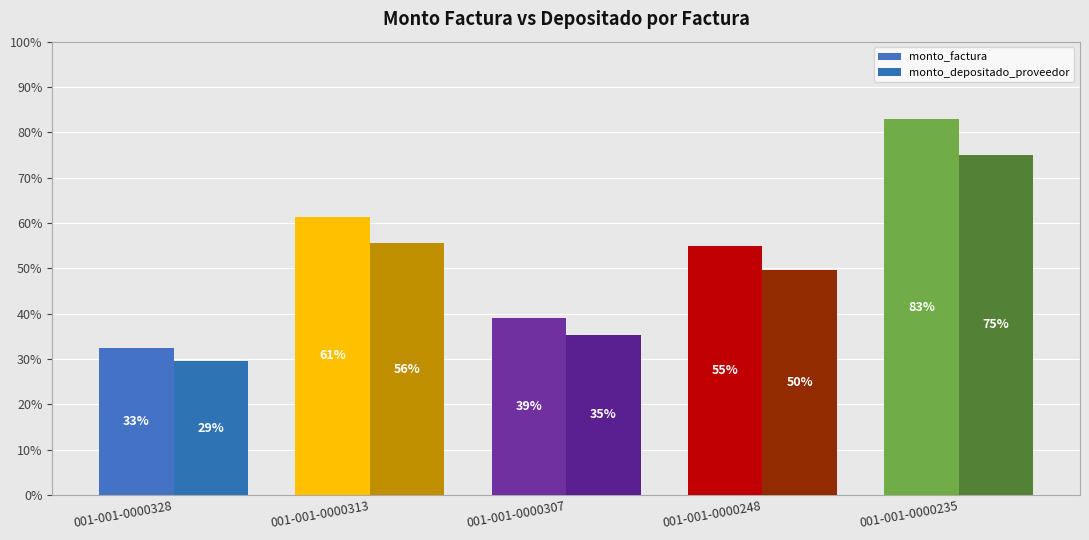

What is the sum of all monto_depositado_proveedor values?

980415004